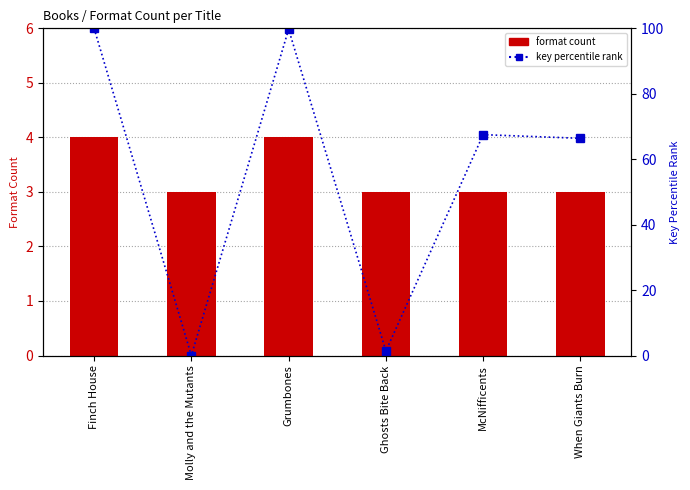

What is the lowest value of the format count series?

3.0